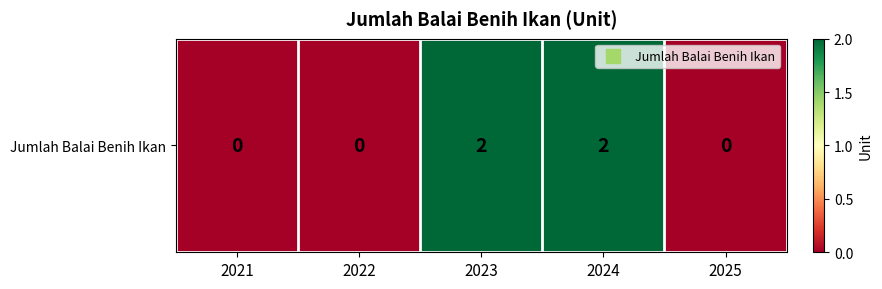

What is the sum of all values?

4